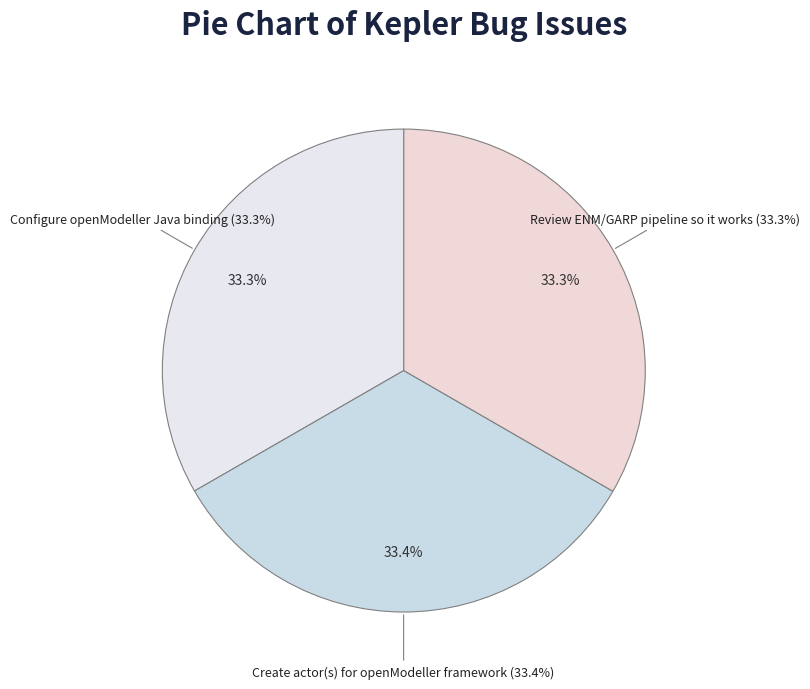

Combined, do Review ENM/GARP pipeline so it works and Create actor(s) for openModeller framework account for over 50%?

Yes